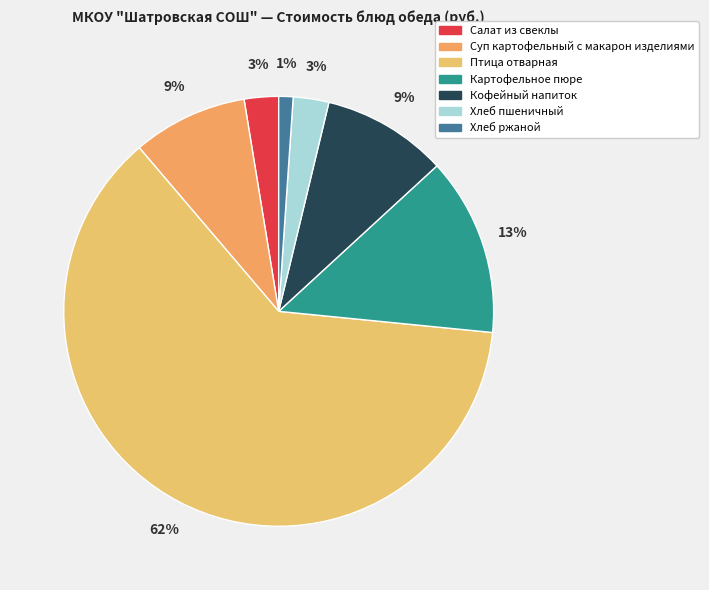

Which category has the smallest portion of the pie?

Хлеб ржаной